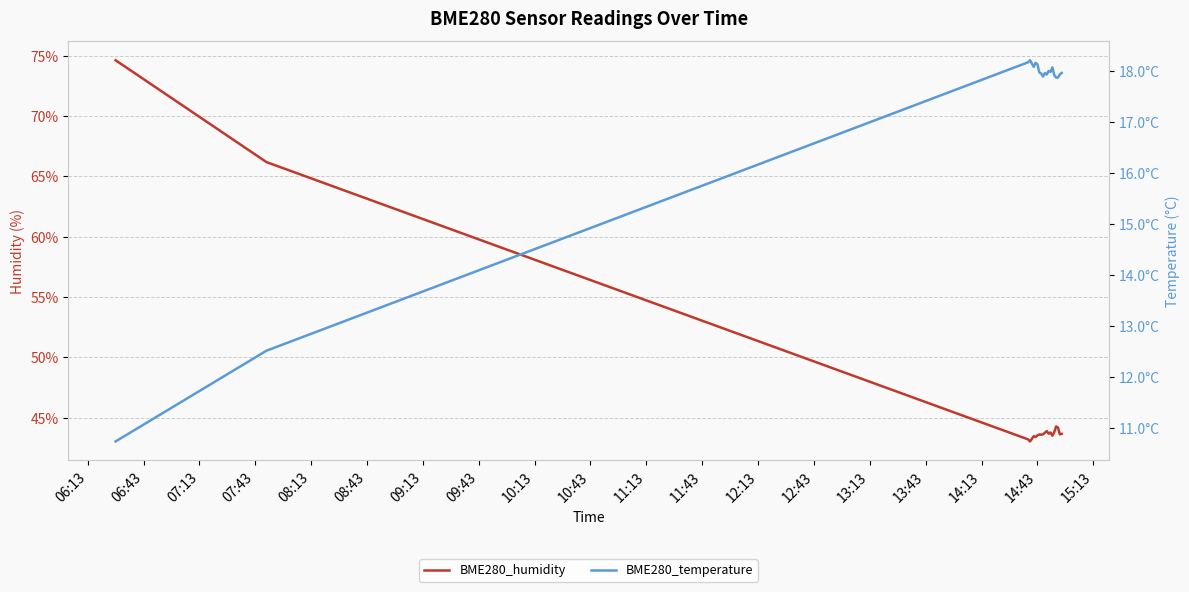

How many data points does each series have?

20